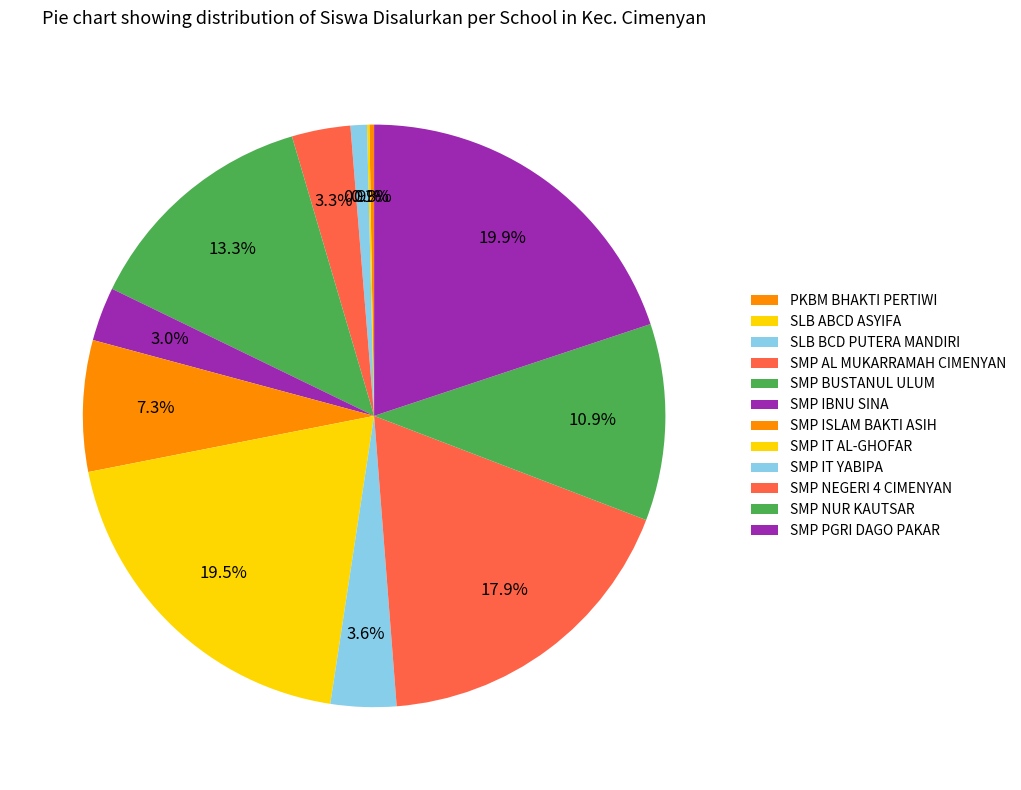

What is the smallest slice in the pie chart?

SLB ABCD ASYIFA